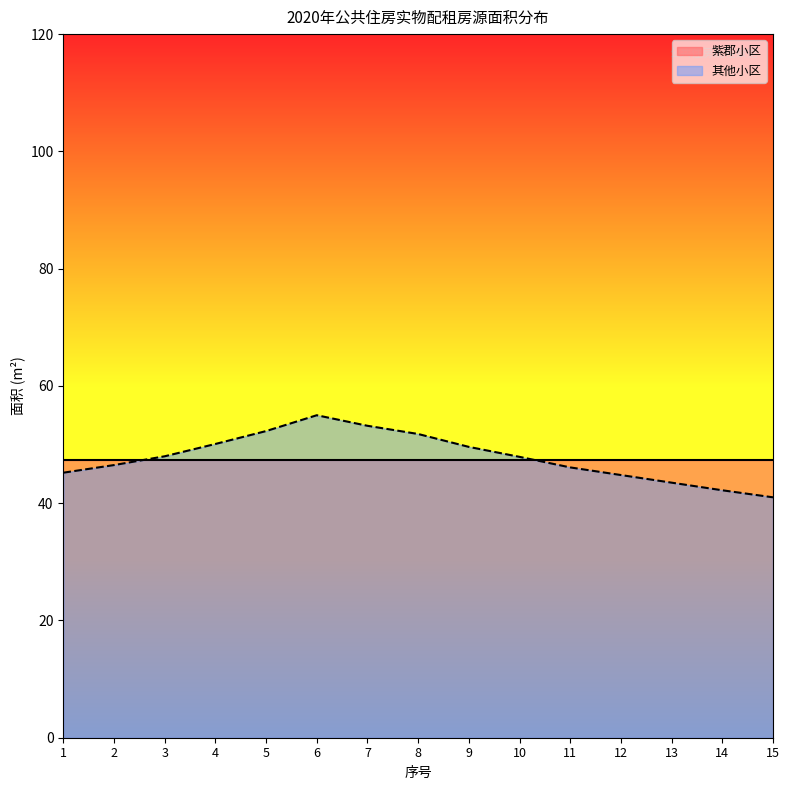

What is the value of the 3rd point from the left?

48.0